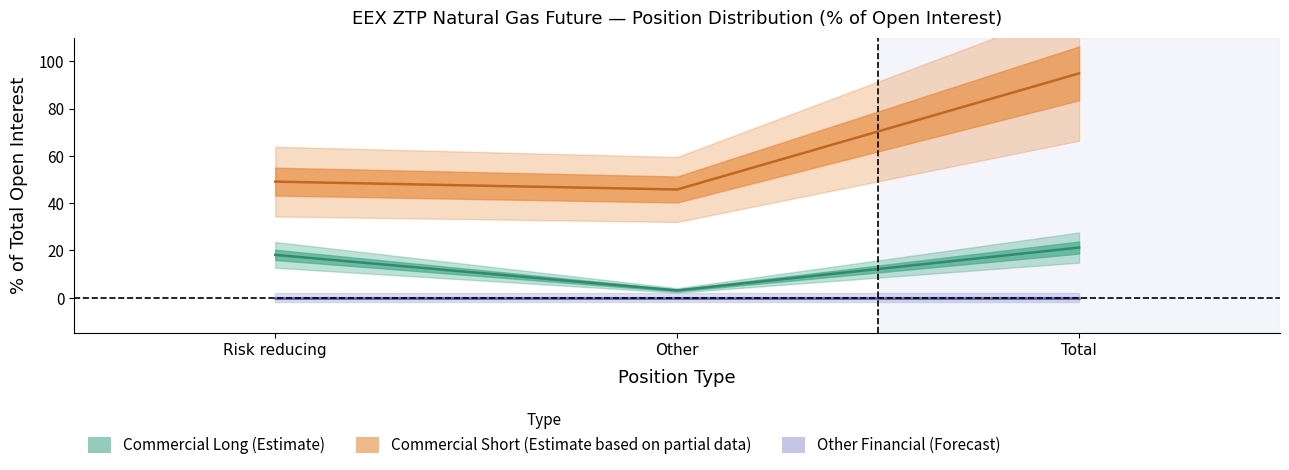

Is the value of Commercial Long at Total greater than the value of Commercial Short at Total?

No